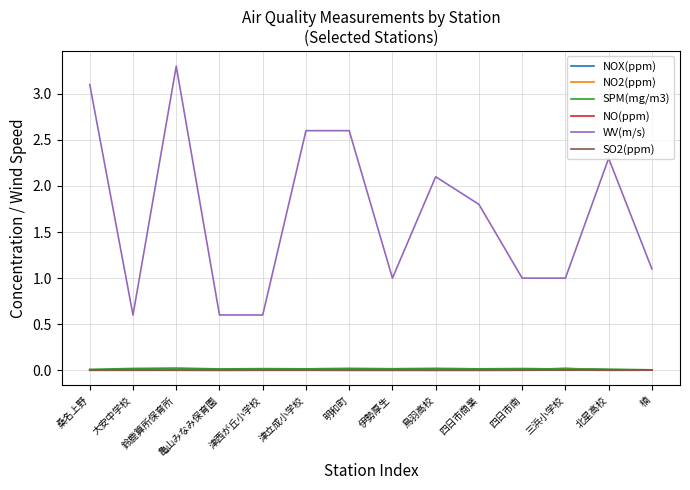

True or false: SO2(ppm) and NOX(ppm) intersect in this chart.

False